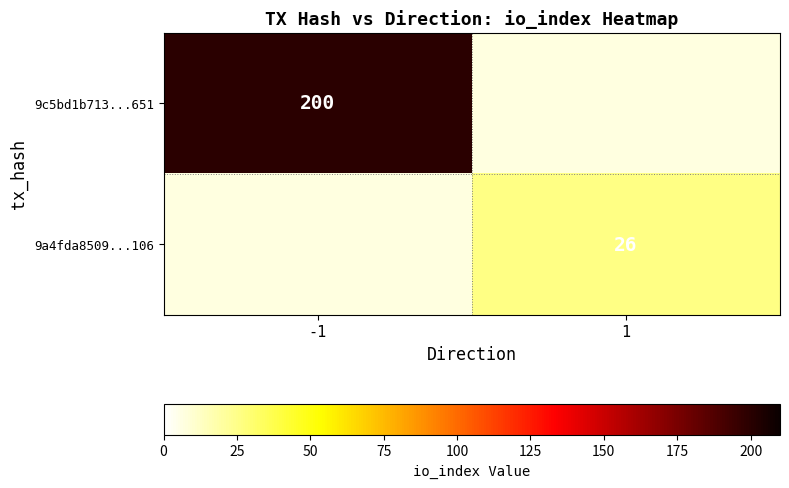

The value of 9a4fda8509...106 at 1 is 26. True or false?

True